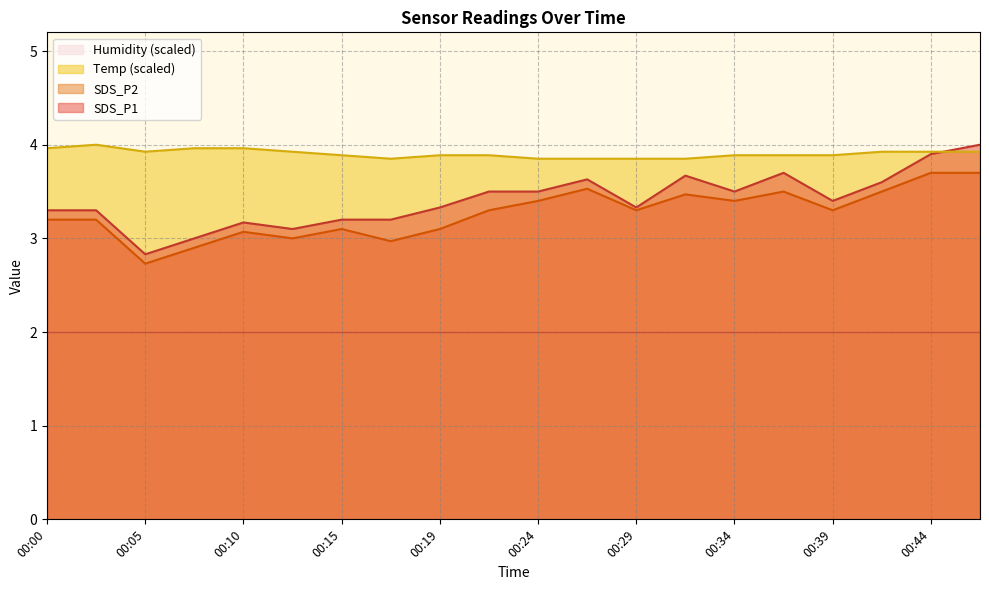

True or false: SDS_P2 has a value of 3.5 at 00:41.

True